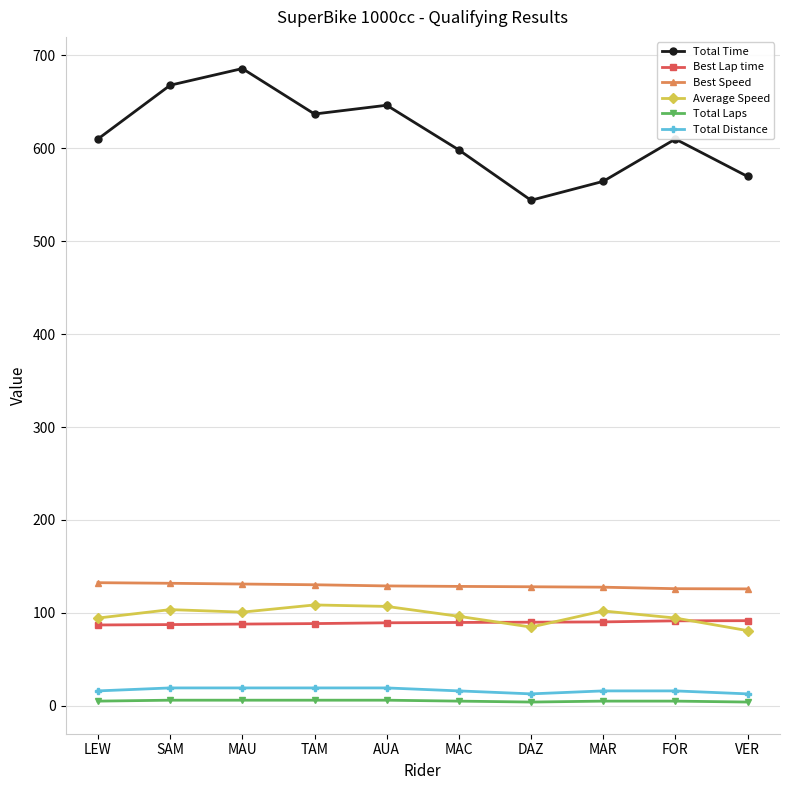

At which label does Total Time first exceed 610?

LEW